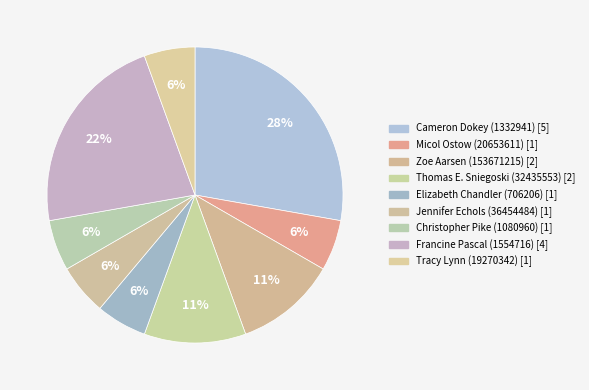

What is the ratio of the value at Tracy Lynn (19270342) to the value at Christopher Pike (1080960)?

1.0